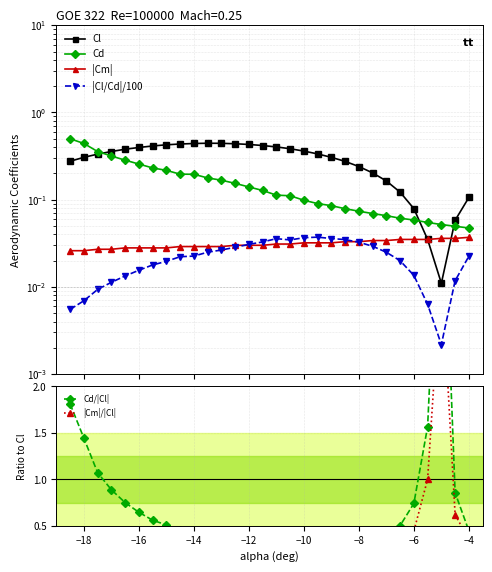

Count the |Cm| values in the range 0 to 1.

30